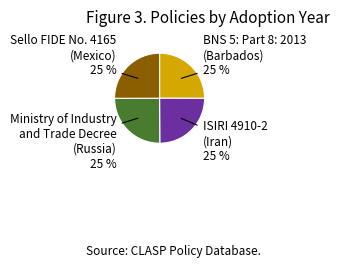

What percentage is the Ministry of Industry and Trade Decree (Russia) slice, to the nearest percent?

25%